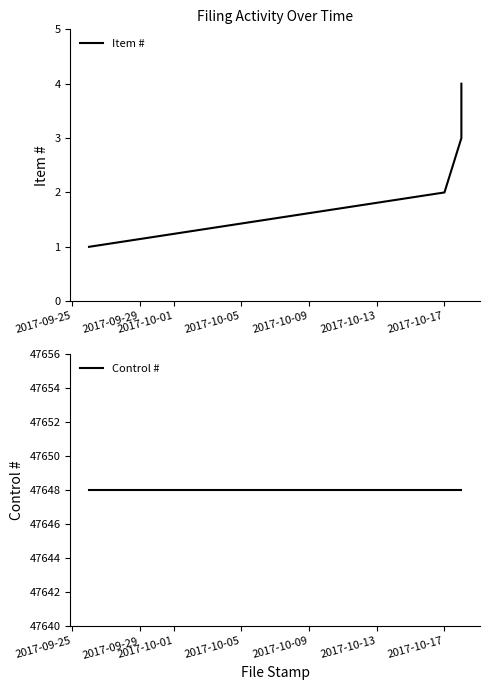

List the series in order of their overall mean, lowest first.

Item #, Control #